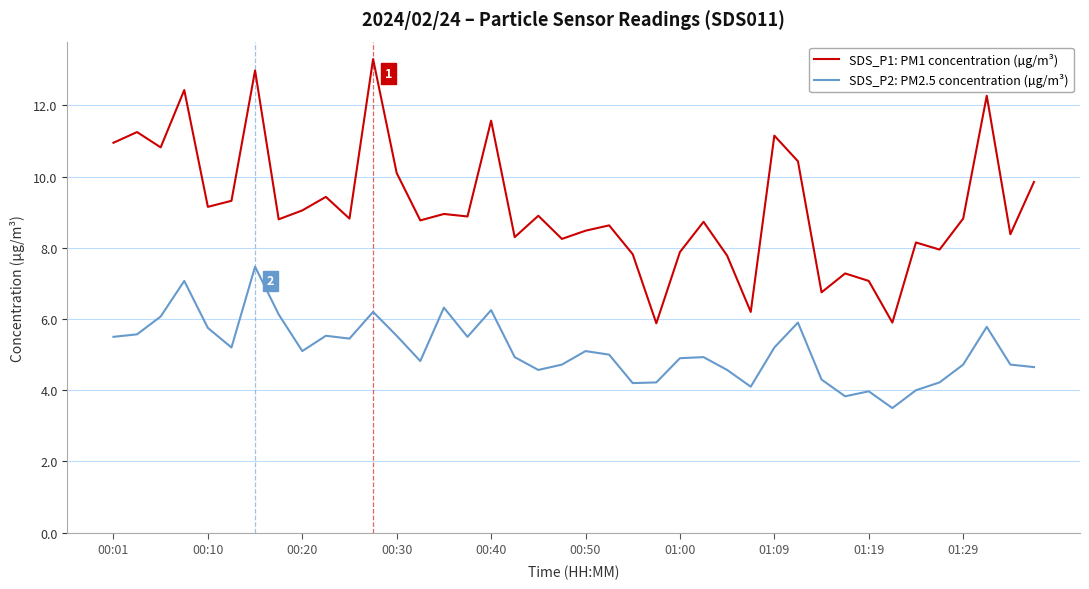

What is the highest value of the SDS_P1: PM1 concentration (µg/m³) series?

13.3